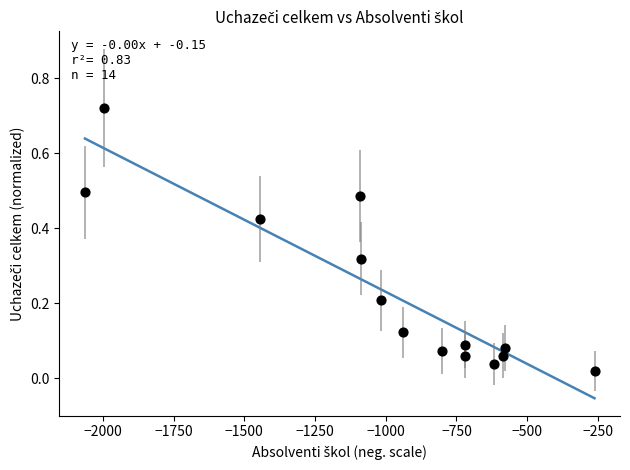

What is the range of X values (max minus min)?

1801.0